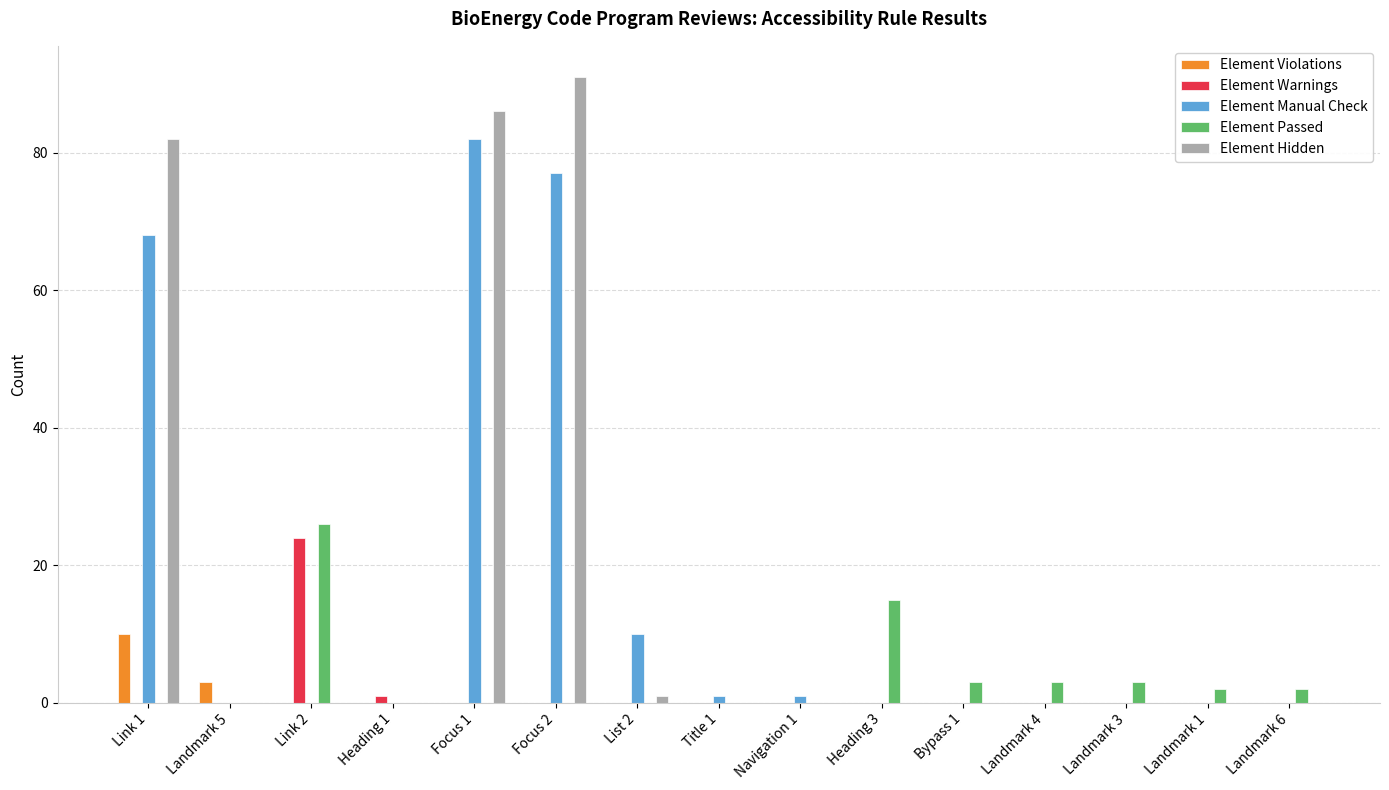

Between Link 2 and List 2, which series saw the biggest shift?

Element Passed